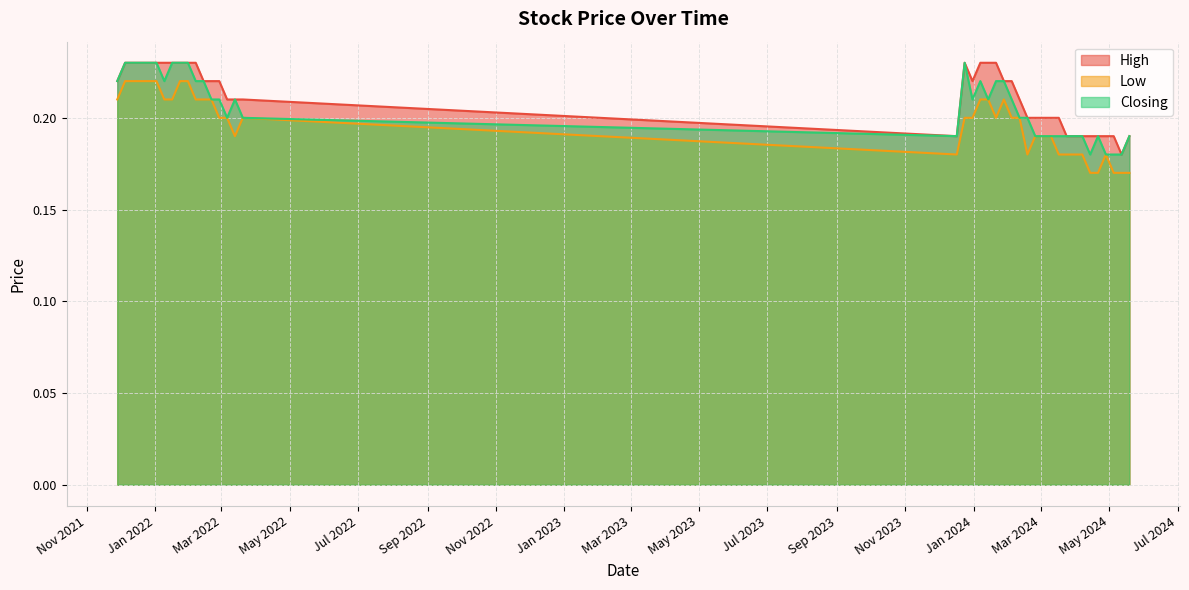

True or false: High and Closing cross at least once.

False